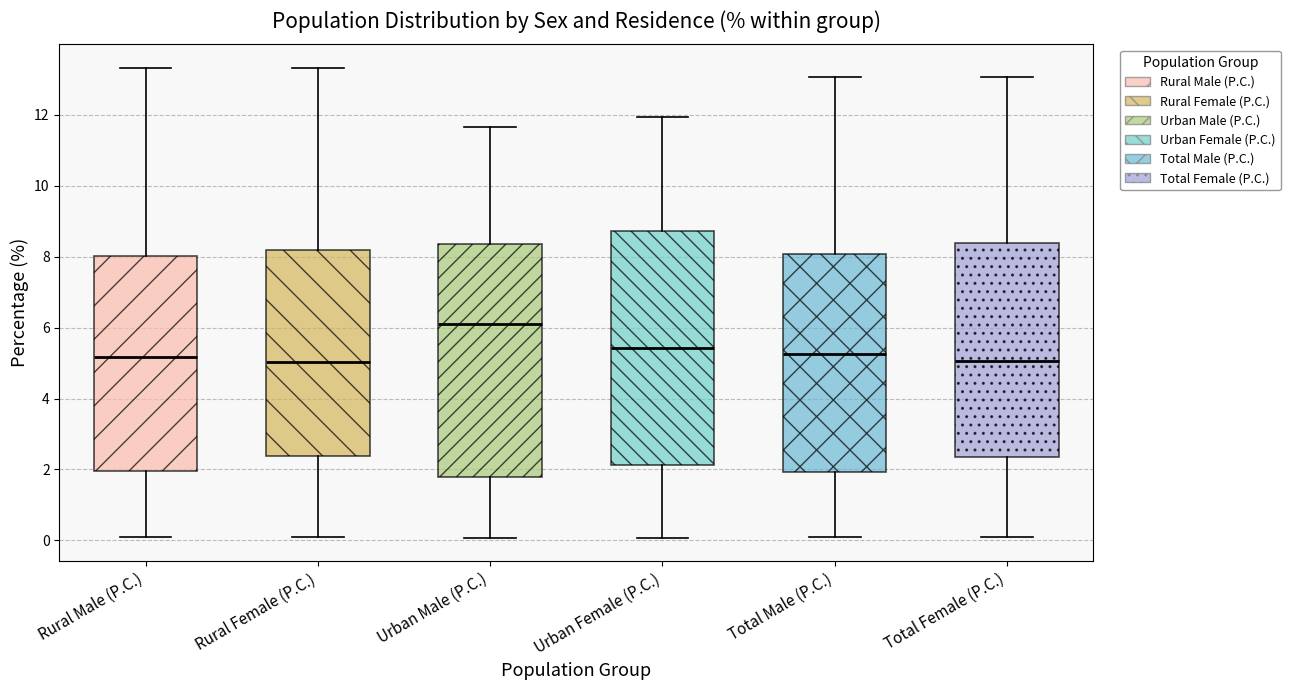

Reading left to right, read every box against the y-axis: the position of its median line, the range the box covers, and the ends of its whiskers. The values are not printed on the chart, so give them approximately, as read against the axis.

Rural Male (P.C.): median 5.2, box 2.0 to 8.0, whiskers 0.2 to 13.4
Rural Female (P.C.): median 5.0, box 2.4 to 8.2, whiskers 0.0 to 13.4
Urban Male (P.C.): median 6.0, box 1.8 to 8.4, whiskers 0.0 to 11.6
Urban Female (P.C.): median 5.4, box 2.2 to 8.8, whiskers 0.0 to 12.0
Total Male (P.C.): median 5.2, box 2.0 to 8.0, whiskers 0.2 to 13.0
Total Female (P.C.): median 5.0, box 2.4 to 8.4, whiskers 0.0 to 13.0